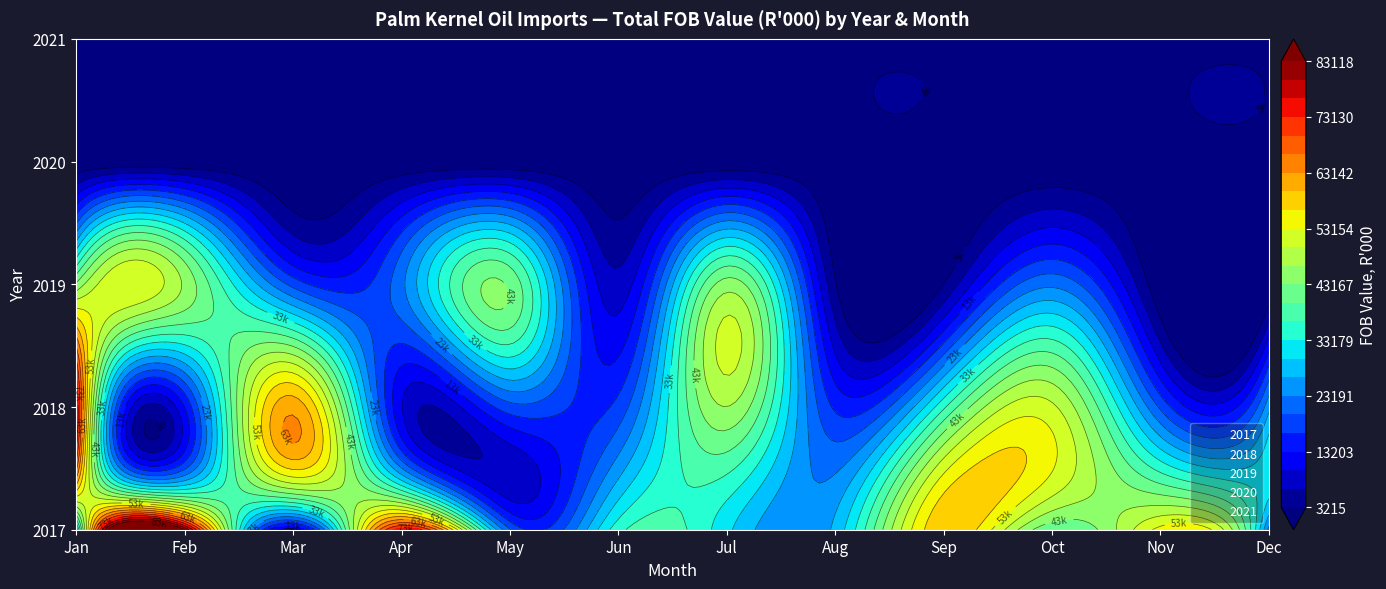

How many distinct data groups are displayed?

5